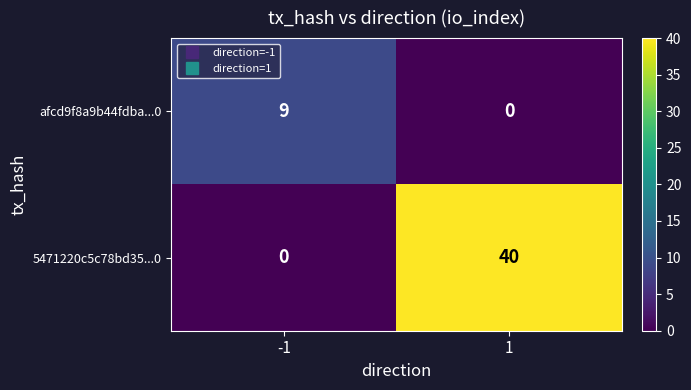

What is the highest value of the 5471220c5c78bd35...0 series?

40